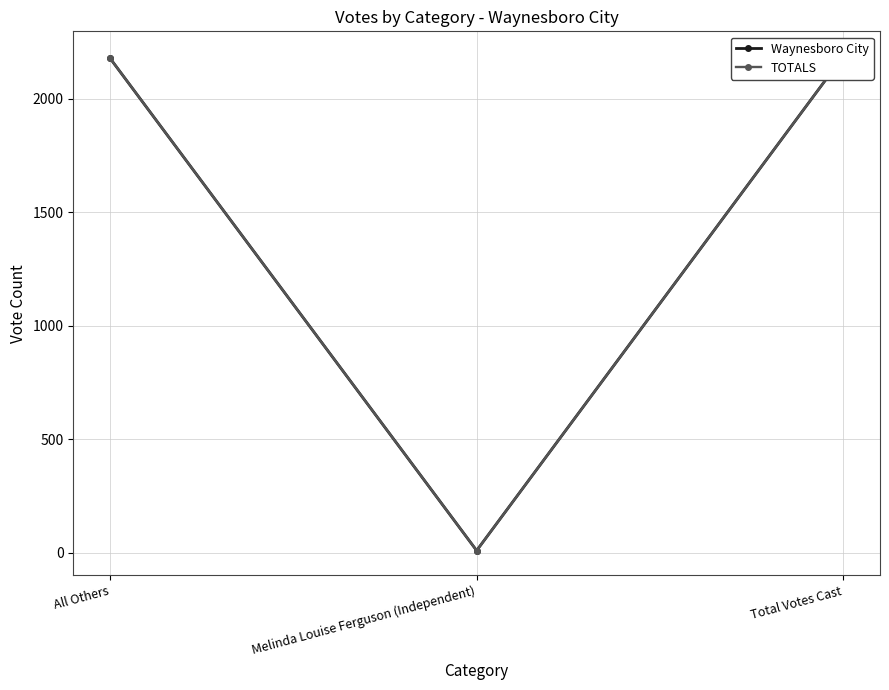

At which category is the sum across all series the highest?

Total Votes Cast